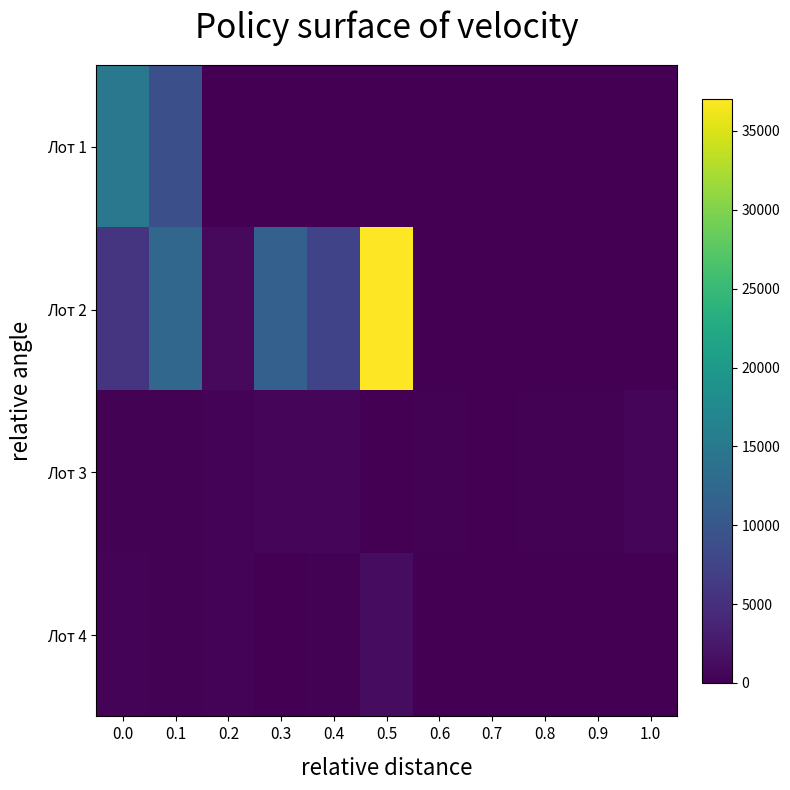

List the series in order of their peak value, highest first.

Лот 2, Лот 1, Лот 4, Лот 3